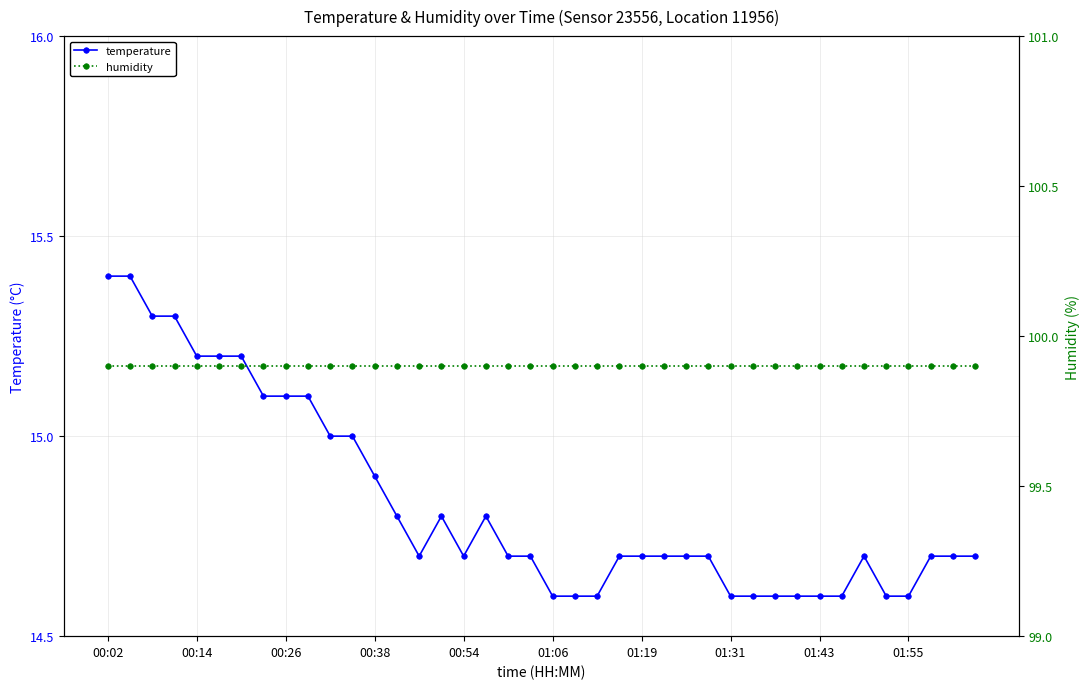

Where is temperature nearest to the value 15?

10